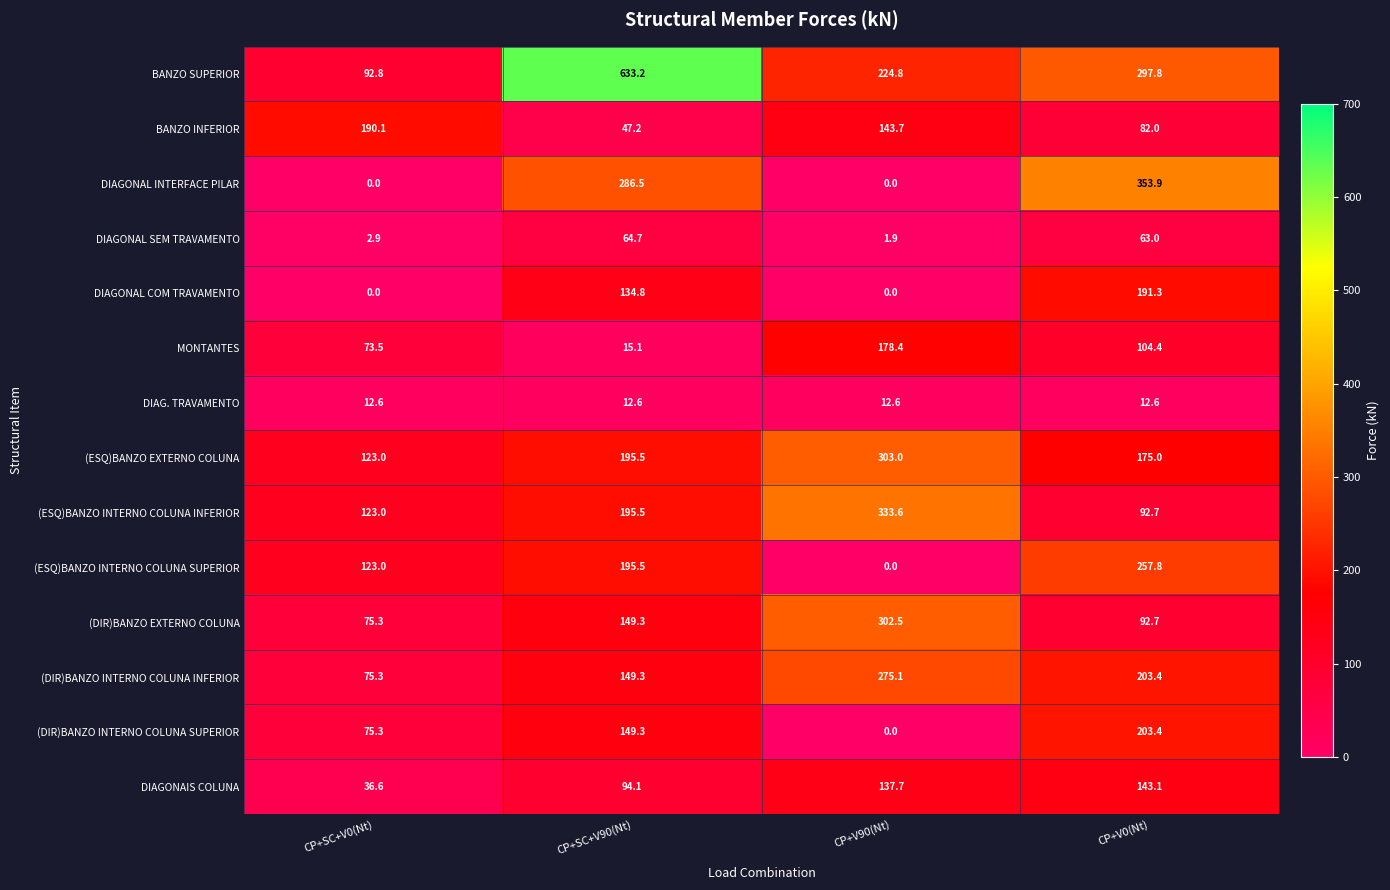

Rank the series by their maximum value, from highest to lowest.

BANZO SUPERIOR, DIAGONAL INTERFACE PILAR, (ESQ)BANZO INTERNO COLUNA INFERIOR, (ESQ)BANZO EXTERNO COLUNA, (DIR)BANZO EXTERNO COLUNA, (DIR)BANZO INTERNO COLUNA INFERIOR, (ESQ)BANZO INTERNO COLUNA SUPERIOR, (DIR)BANZO INTERNO COLUNA SUPERIOR, DIAGONAL COM TRAVAMENTO, BANZO INFERIOR, MONTANTES, DIAGONAIS COLUNA, DIAGONAL SEM TRAVAMENTO, DIAG. TRAVAMENTO